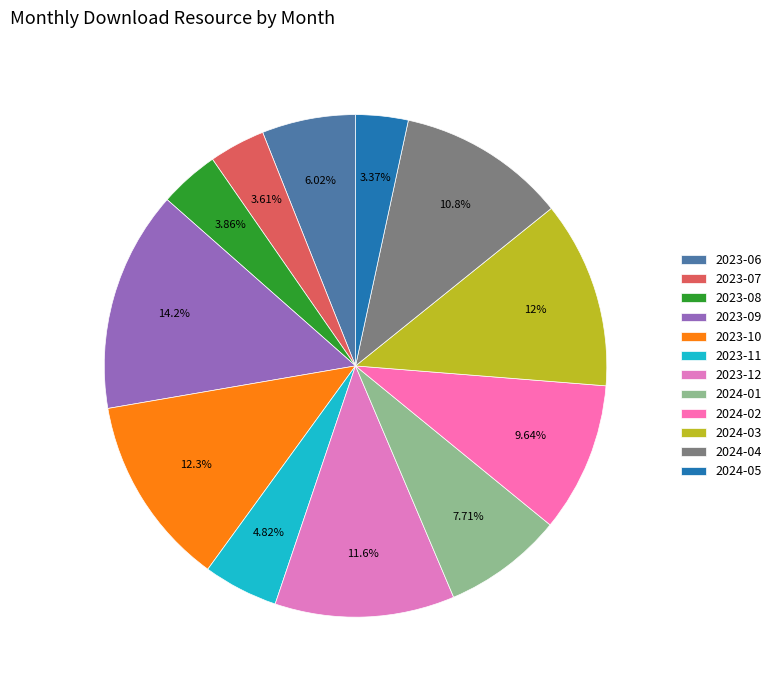

Is 2023-06 the majority of the pie?

No